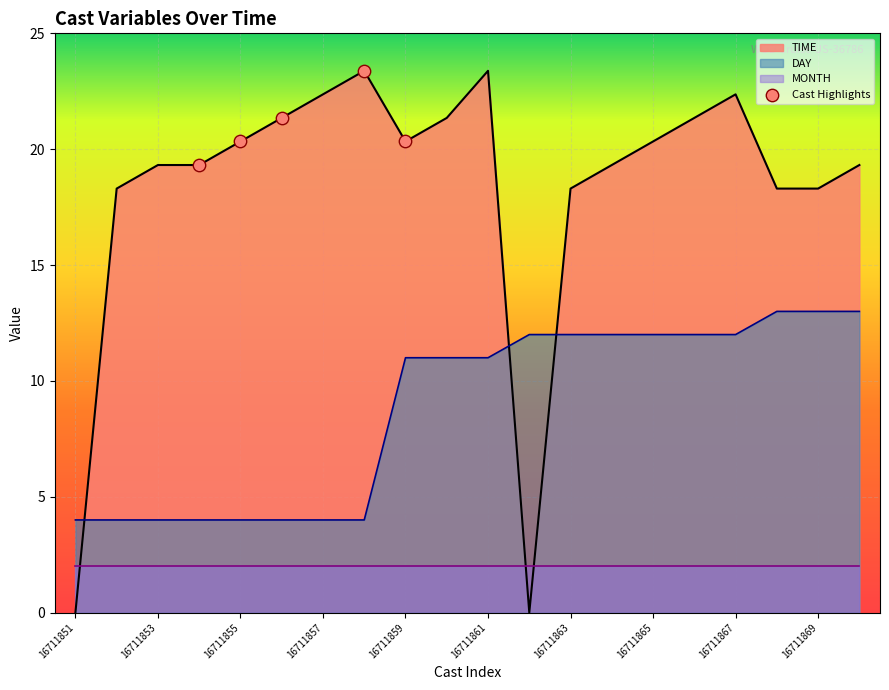

Which series has the largest Y range (max minus min)?

TIME